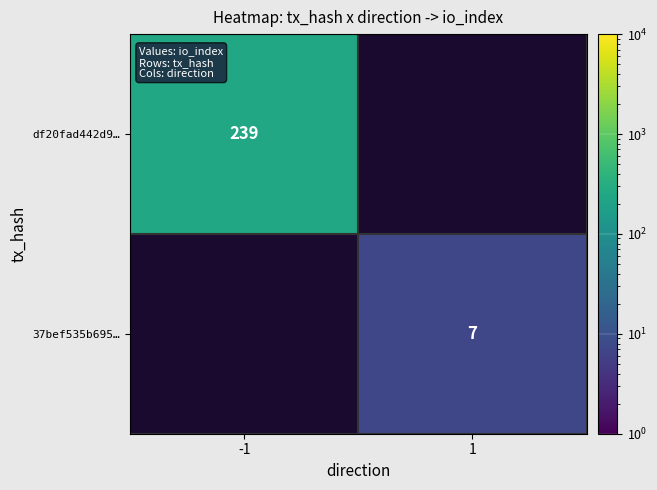

The value of 37bef535b695… at 1 is 5. True or false?

False